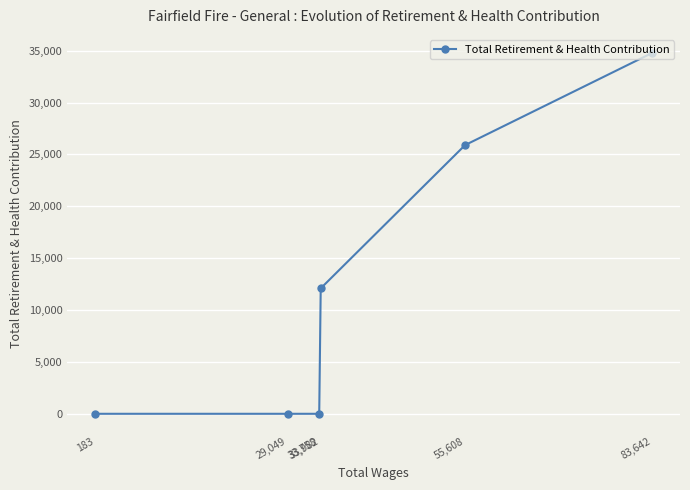

What value does the data have at 83,642?

34782